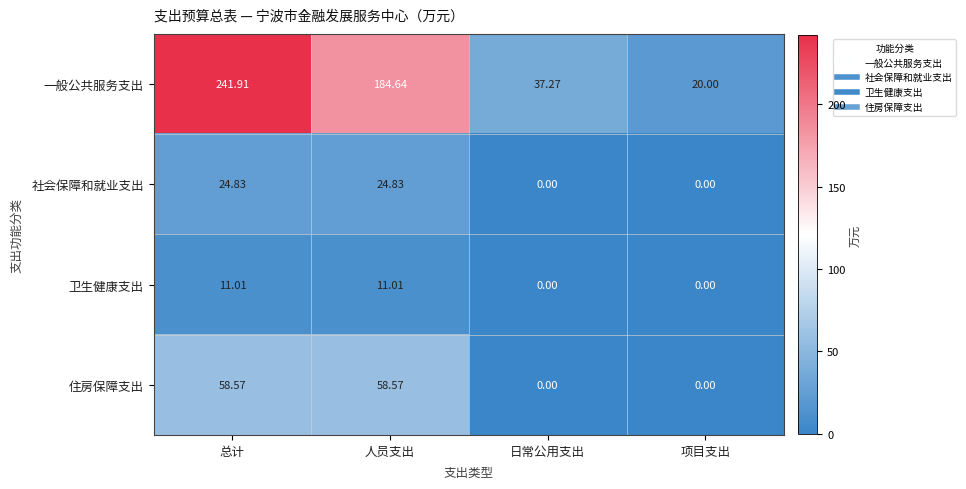

Which category has the highest value in the 一般公共服务支出 series?

总计